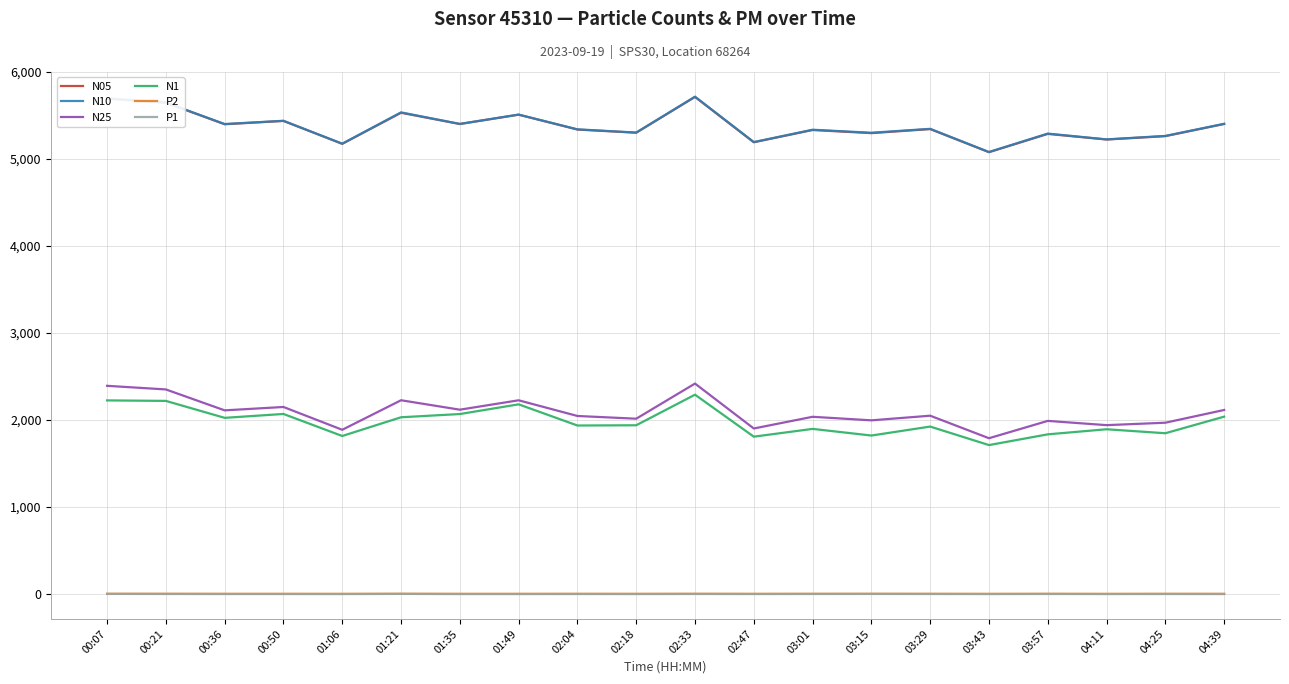

True or false: P2 has more than 2 points higher than both neighbors.

True